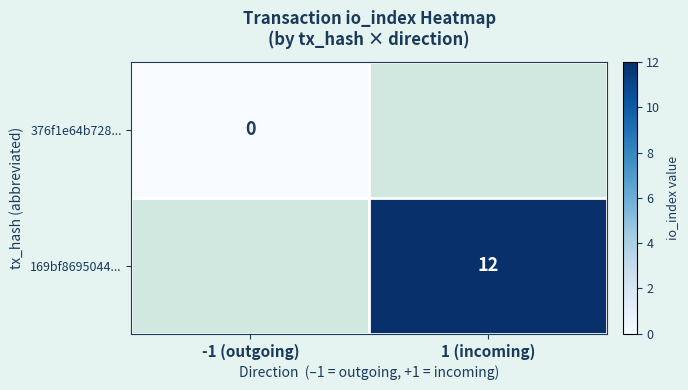

Which label corresponds to the largest value in the chart?

1 (incoming)